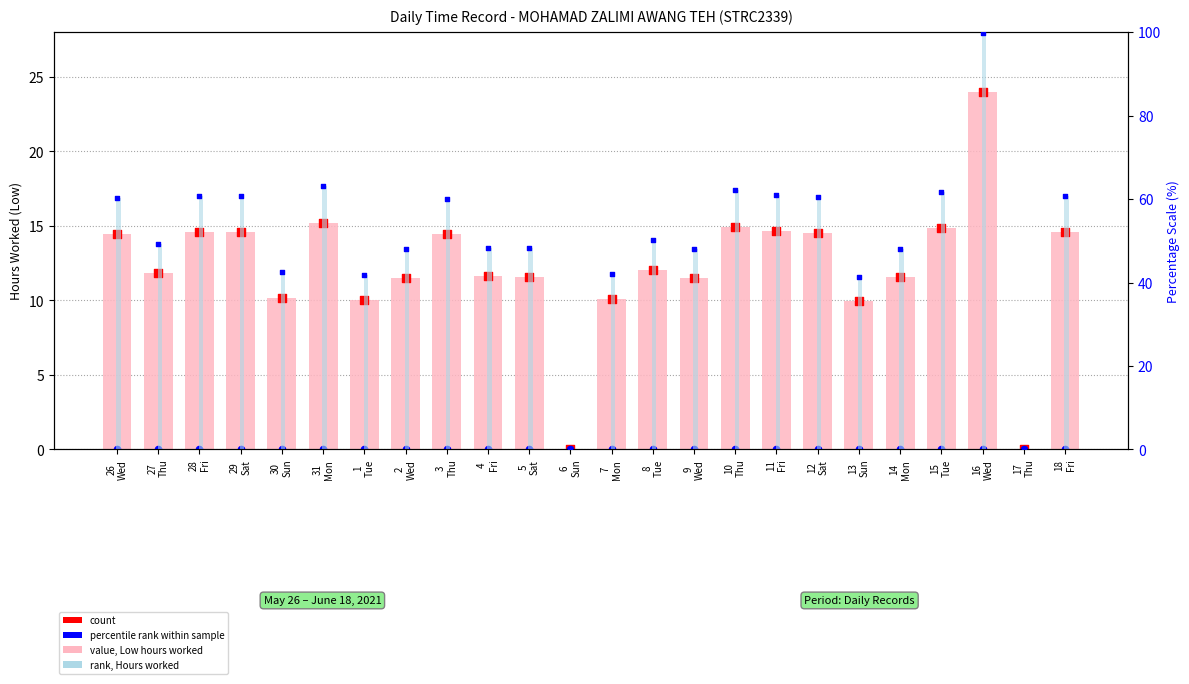

Is the value of count at 28
Fri greater than the value of hours worked (Low) at 14
Mon?

Yes